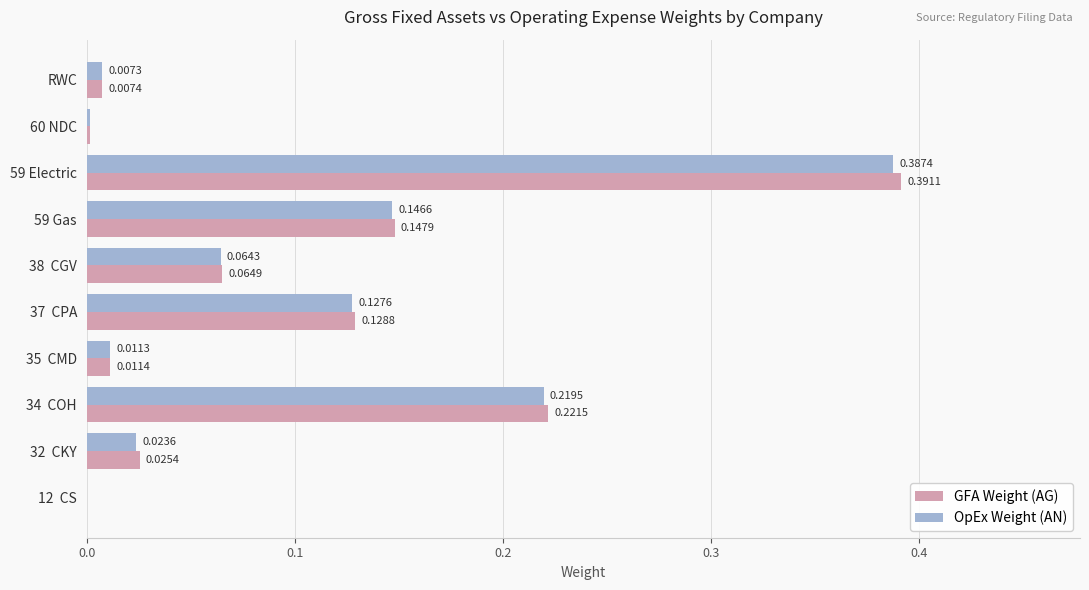

Which category has the highest value in the GFA Weight (AG) series?

59 Electric